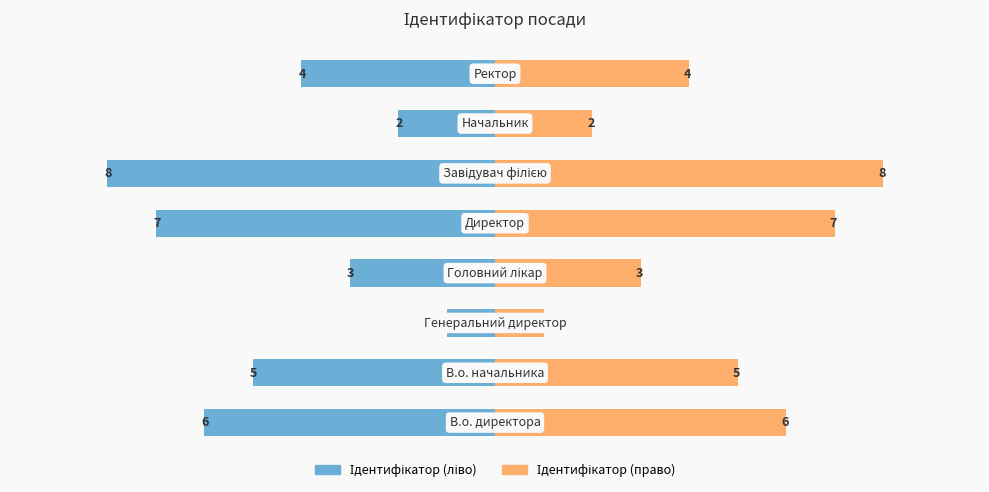

Between 3 and 1, which is larger?

3